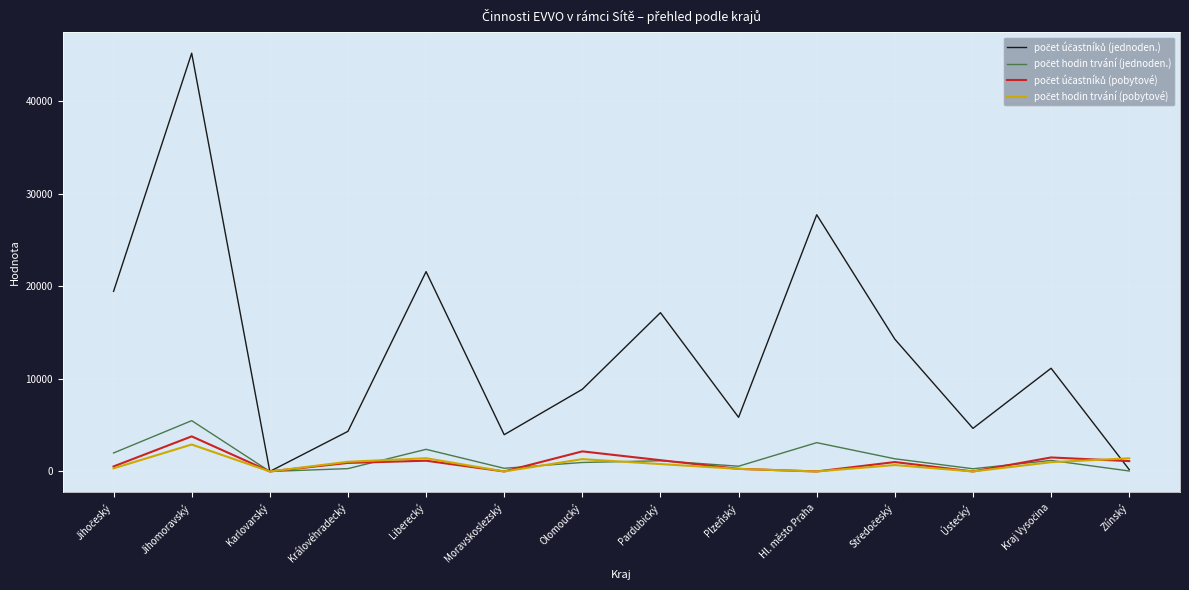

Which category has the highest value across all series?

Jihomoravský